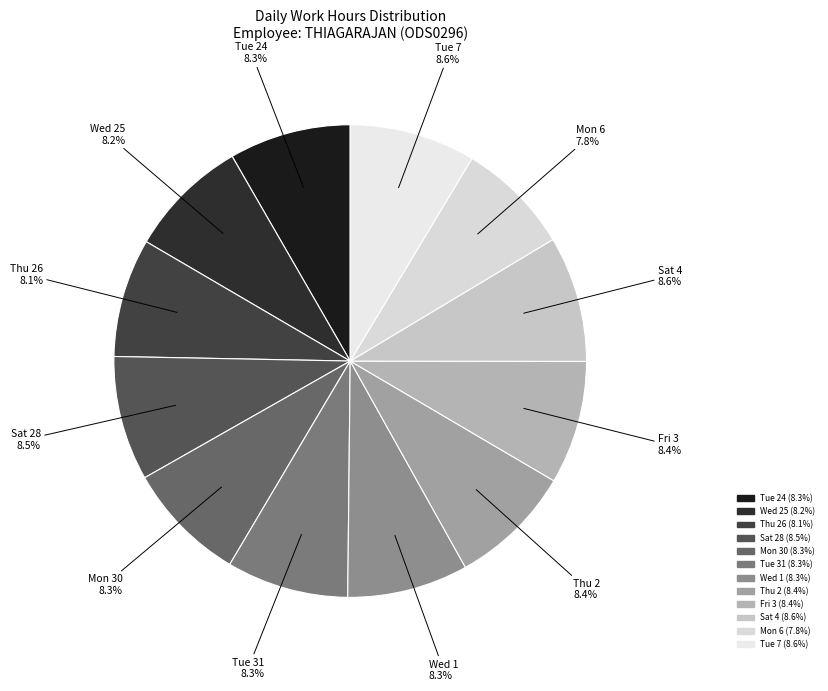

Approximately how many times larger is the value at Sat 28 compared to Tue 24?

1.0